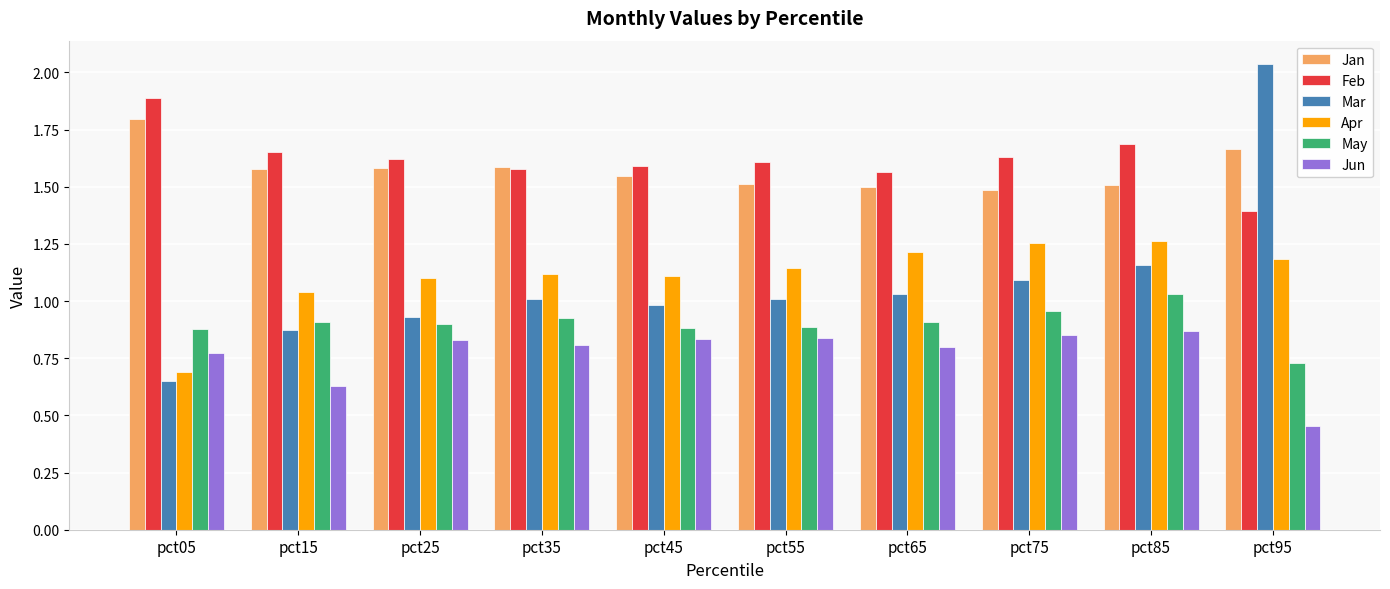

True or false: Feb has a value of 1.4 at pct95.

True